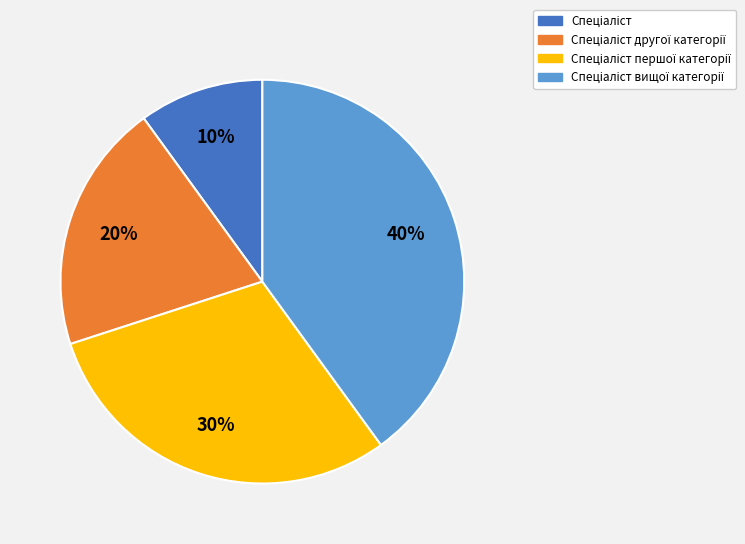

To the nearest percent, what is the difference between the largest and smallest slice percentages?

30%